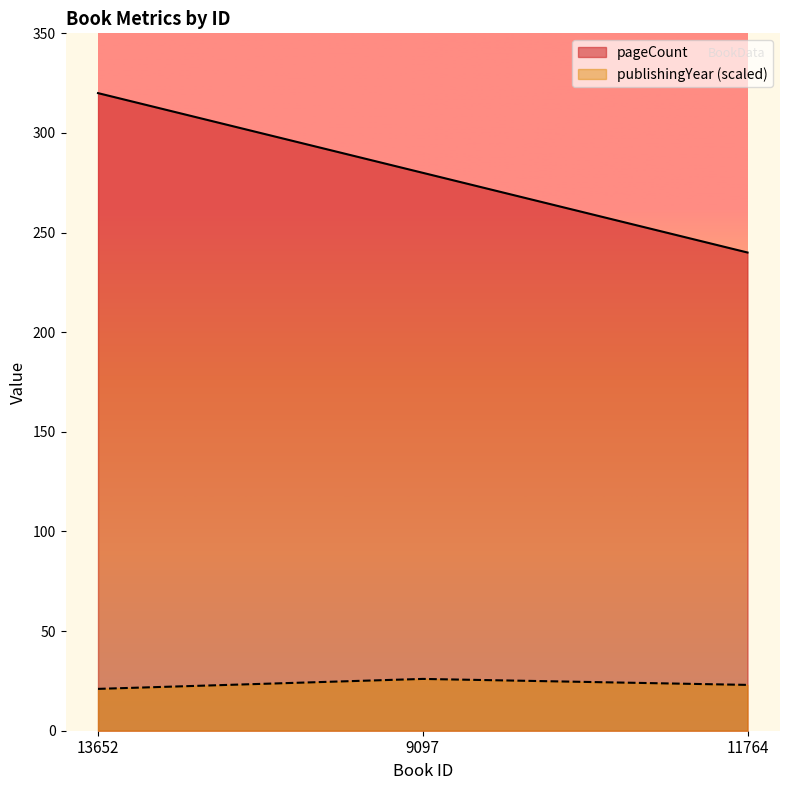

Reading right to left, extract all data points from this chart.

pageCount: 11764=240	9097=280	13652=320
publishingYear: 11764=23	9097=26	13652=21